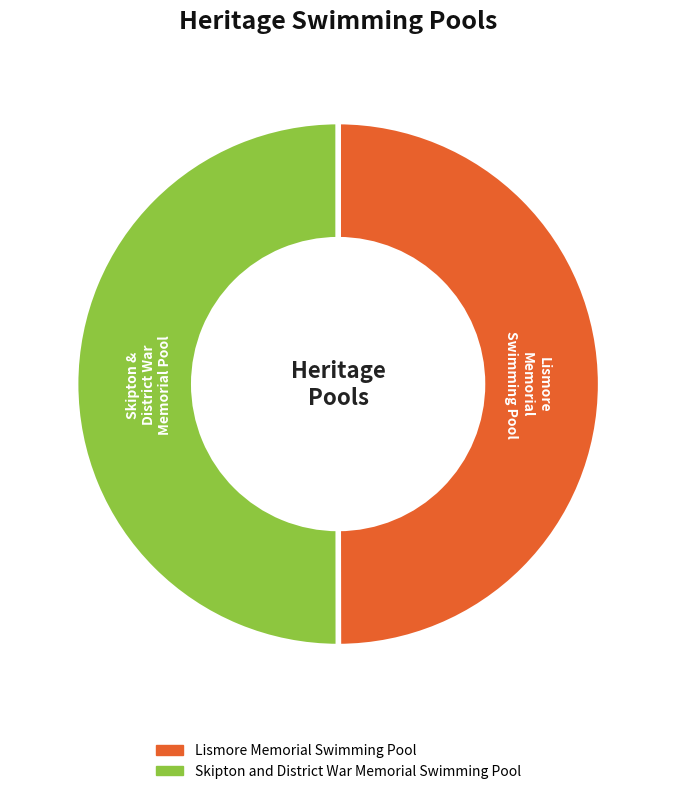

Approximately how many times larger is the value at Lismore Memorial Swimming Pool compared to Skipton and District War Memorial Swimming Pool?

1.0